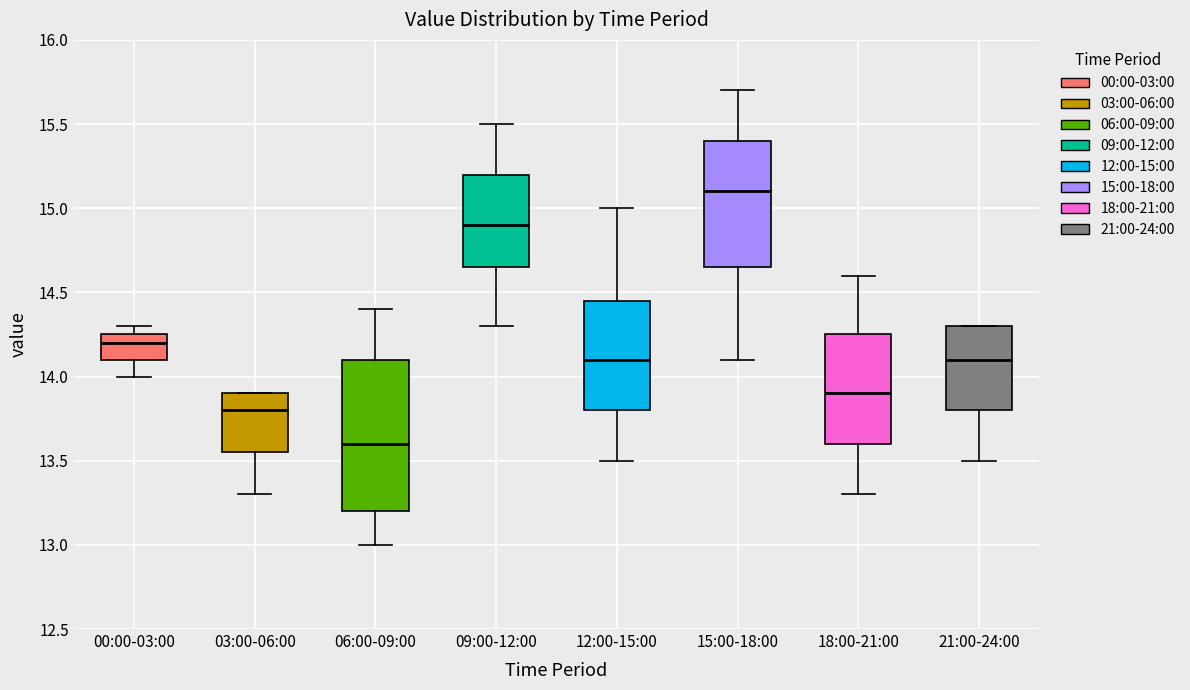

Where does the upper whisker of the box for 15:00-18:00 end on the y-axis? The values are not printed on the chart, so give them approximately, as read against the axis.

15.70